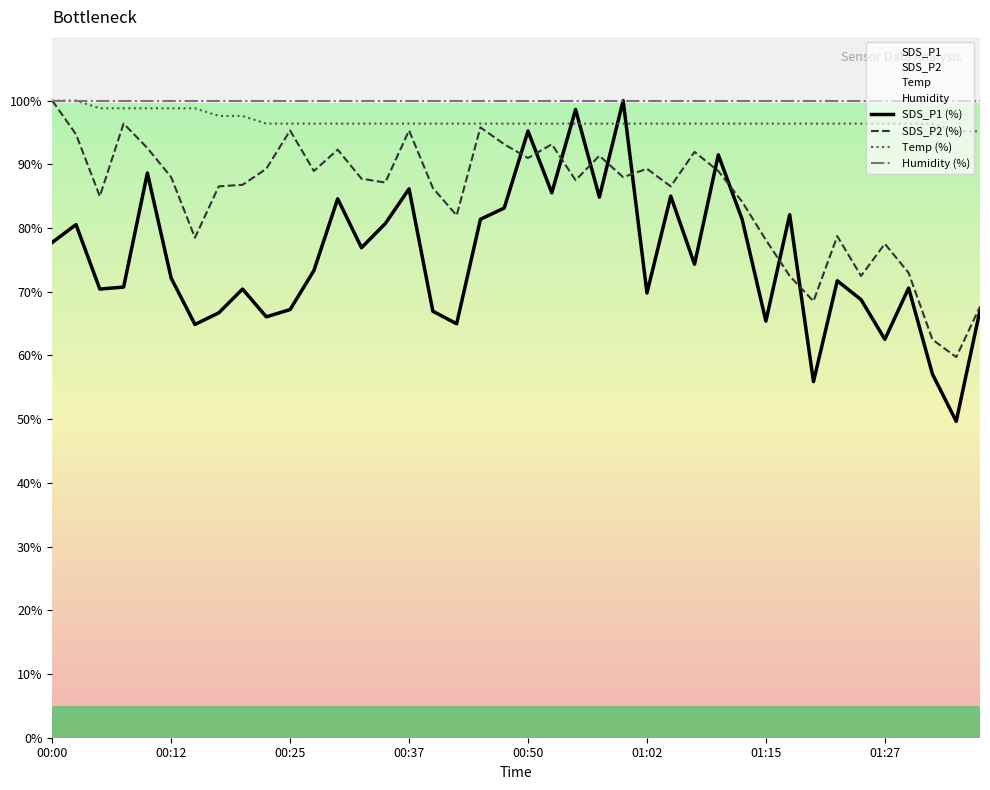

How many distinct data groups are displayed?

4